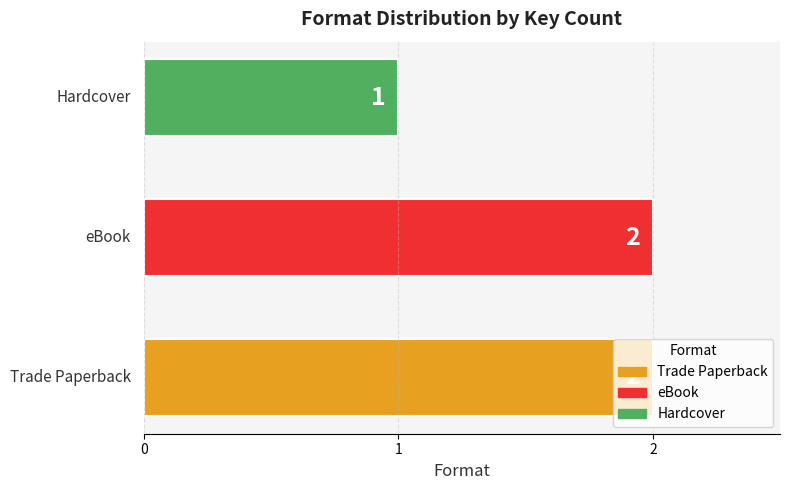

What is the sum of all values?

5